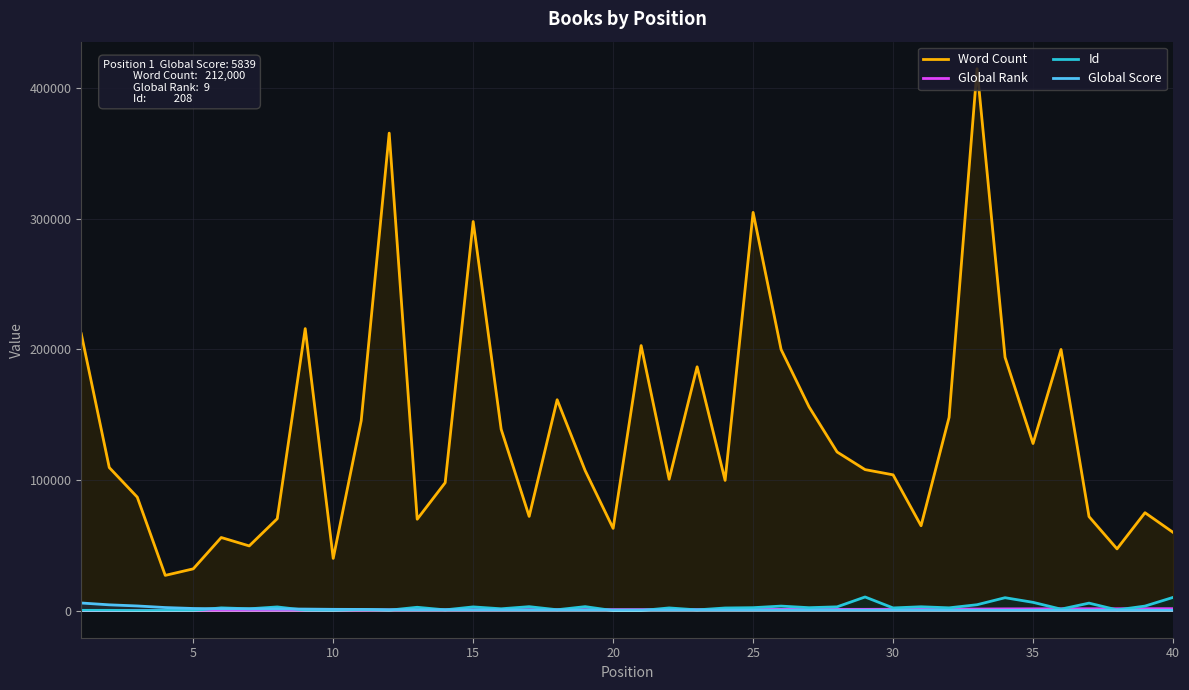

Which series has the largest total across all categories?

Word Count